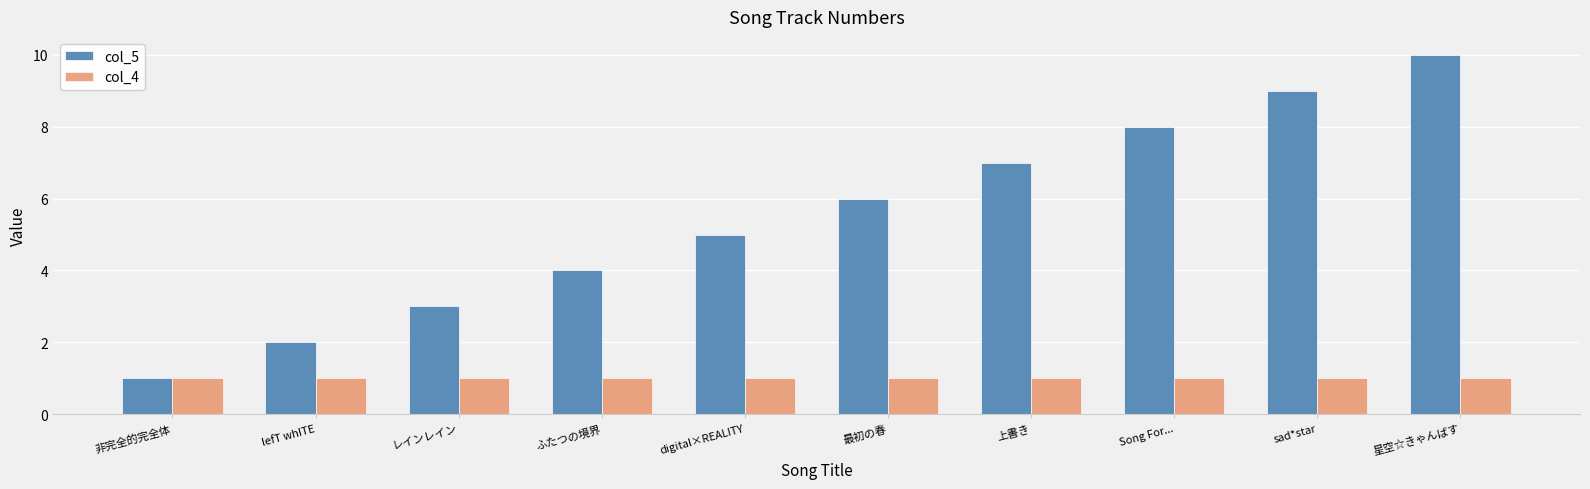

The value of col_4 at digital×REALITY is 1. True or false?

True